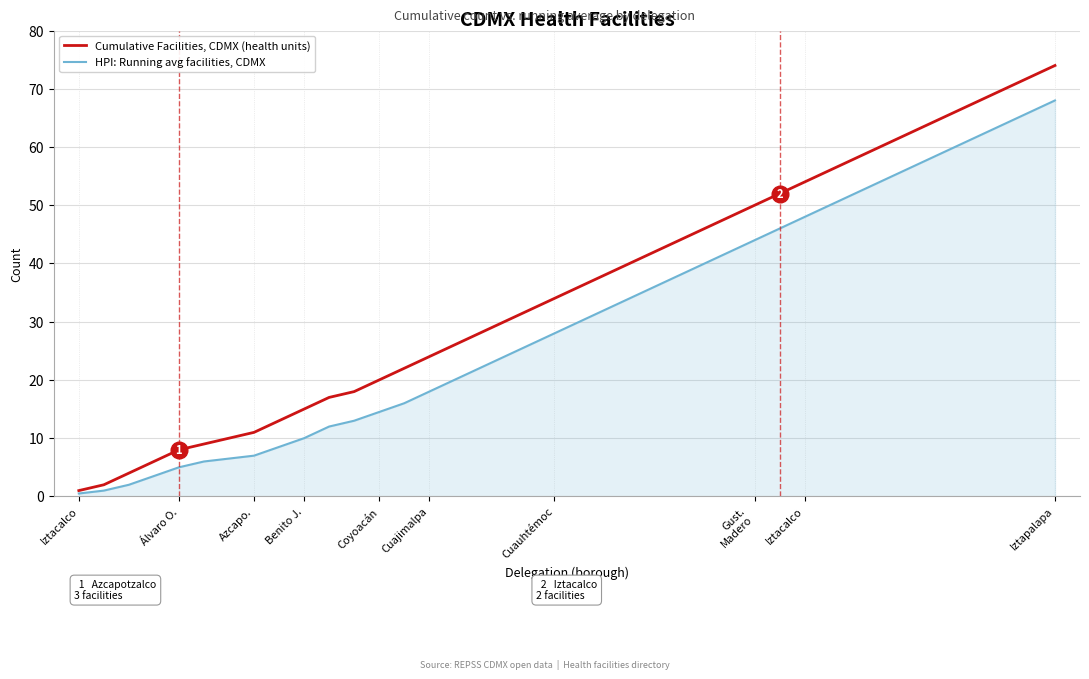

List the series in order of their peak value, lowest first.

HPI: Running avg facilities, CDMX, Cumulative Facilities, CDMX (health units)